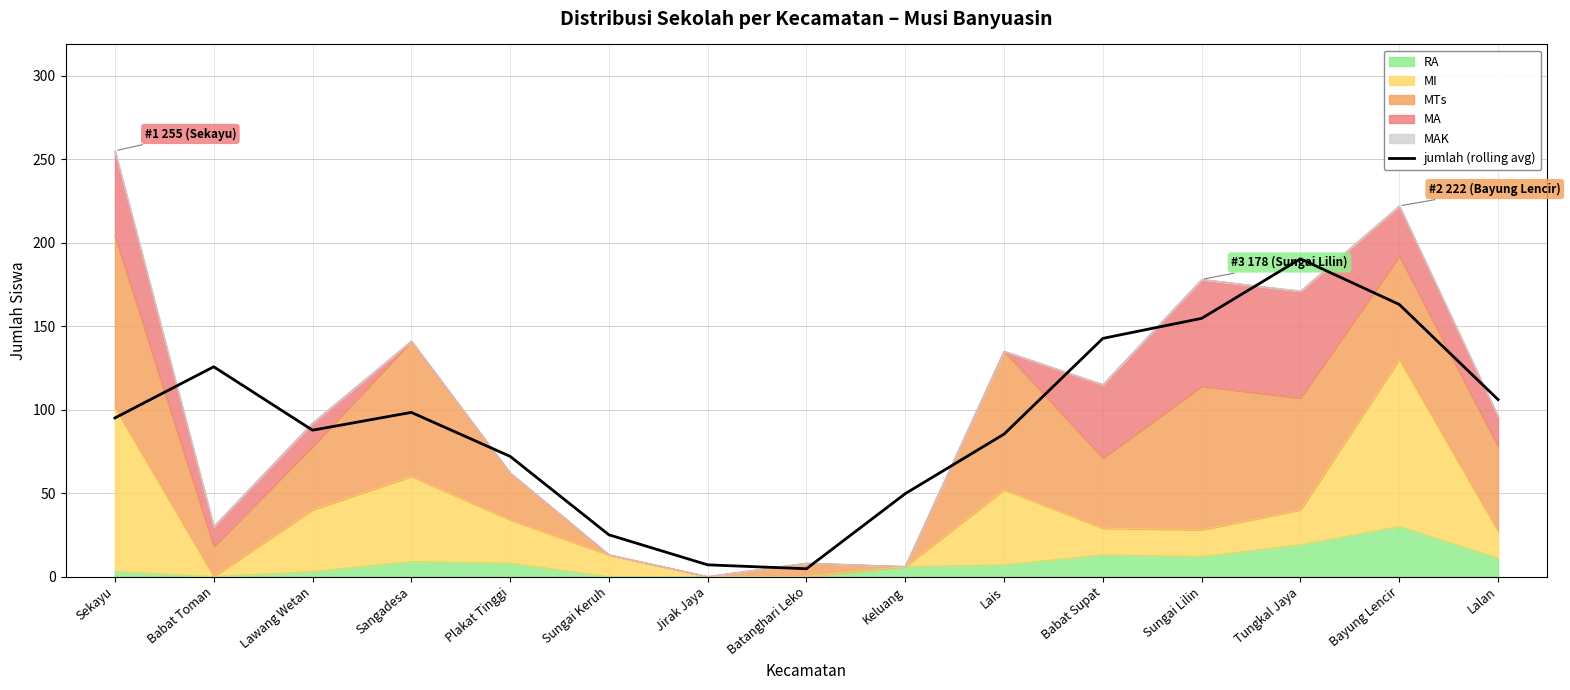

Is it true that the value at Sangadesa is 98.3?

True